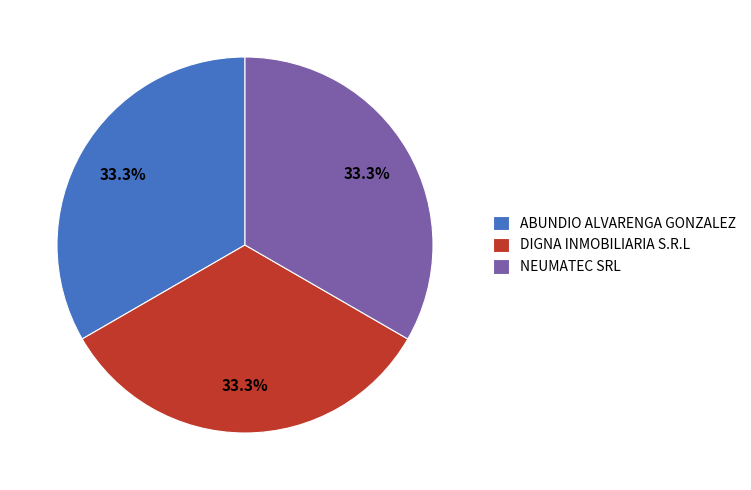

What portion of the pie excludes ABUNDIO ALVARENGA GONZALEZ?

66.7%